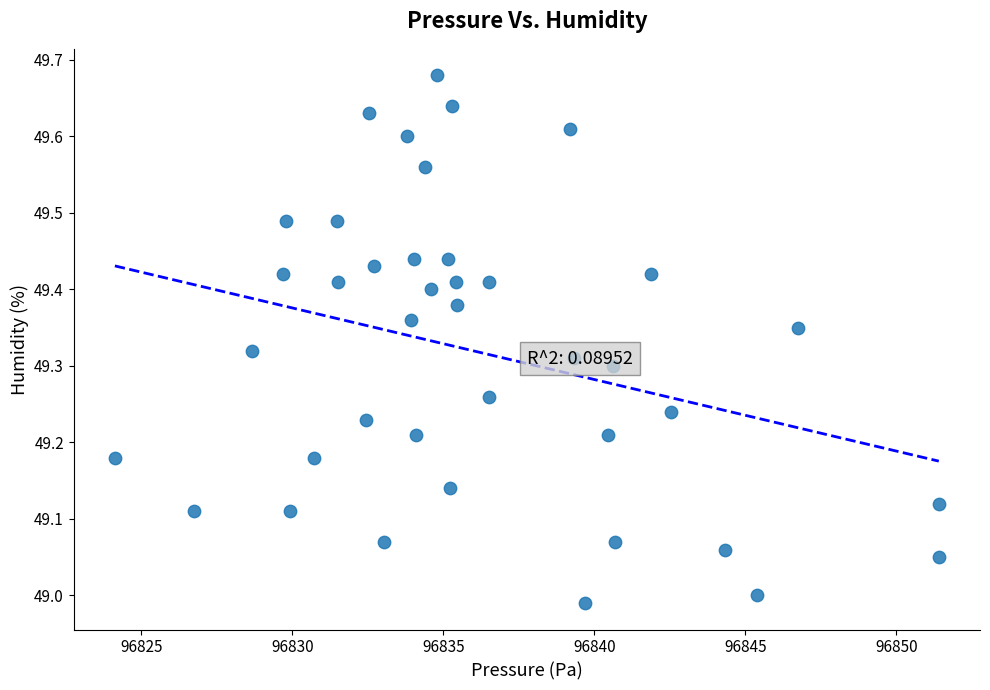

What is the range of X values (max minus min)?

27.3